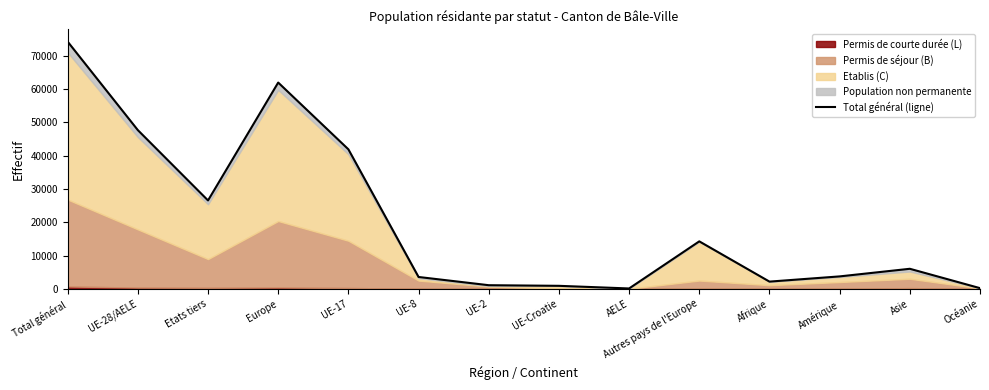

The chart shows a value of 47709 at UE-28/AELE. True or false?

True